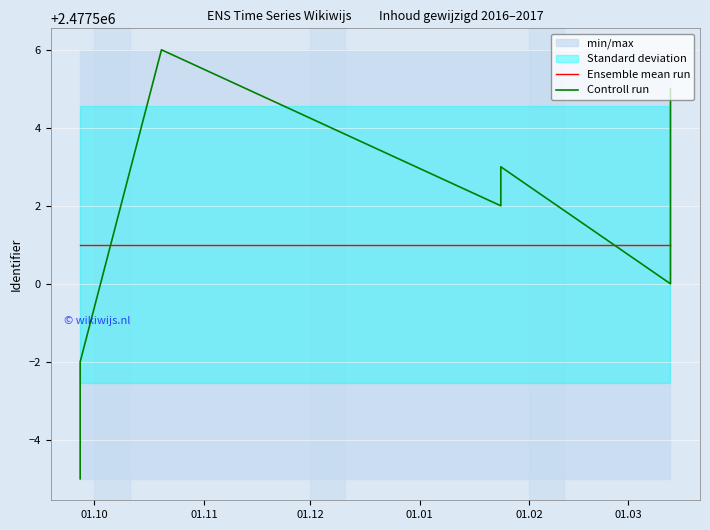

Which series ends up on top after the final intersection of Ensemble mean run and Controll run?

Ensemble mean run